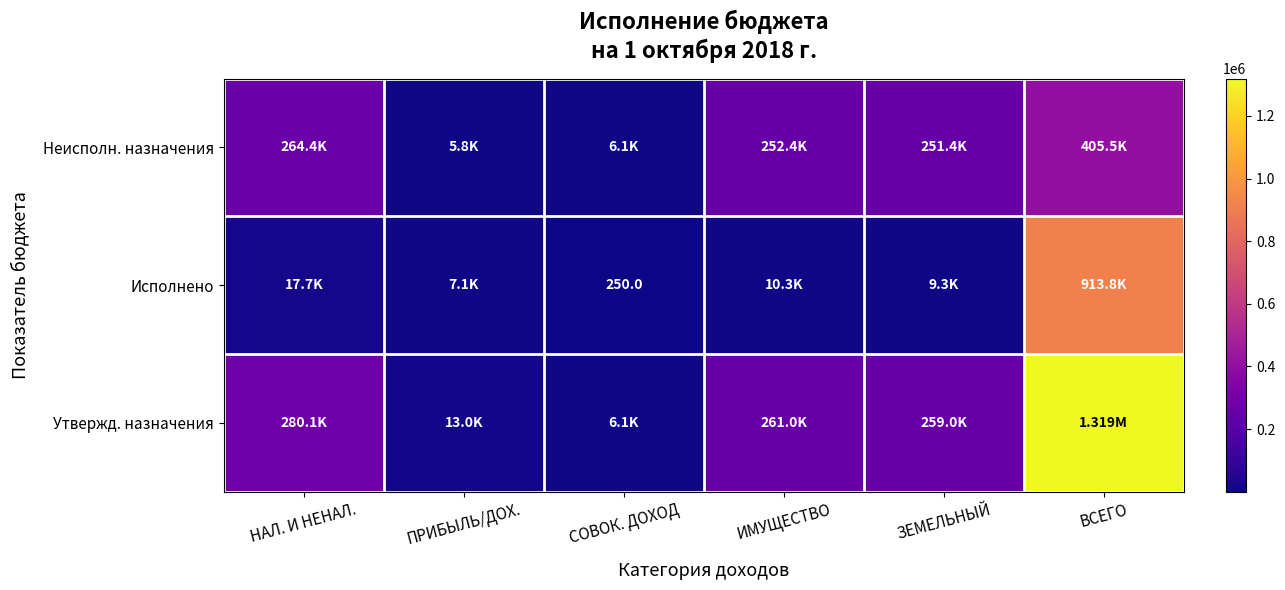

Which series has the largest total across all categories?

Утвержд. назначения